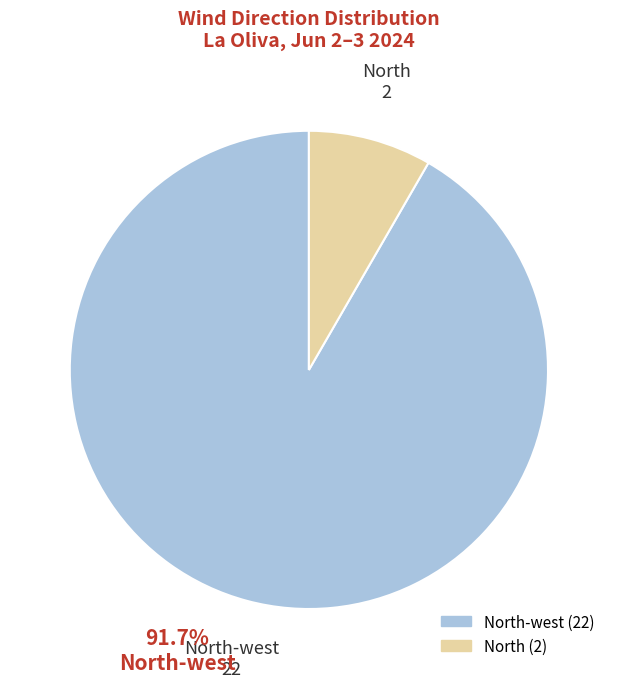

Is there any slice that represents more than half of the pie?

Yes